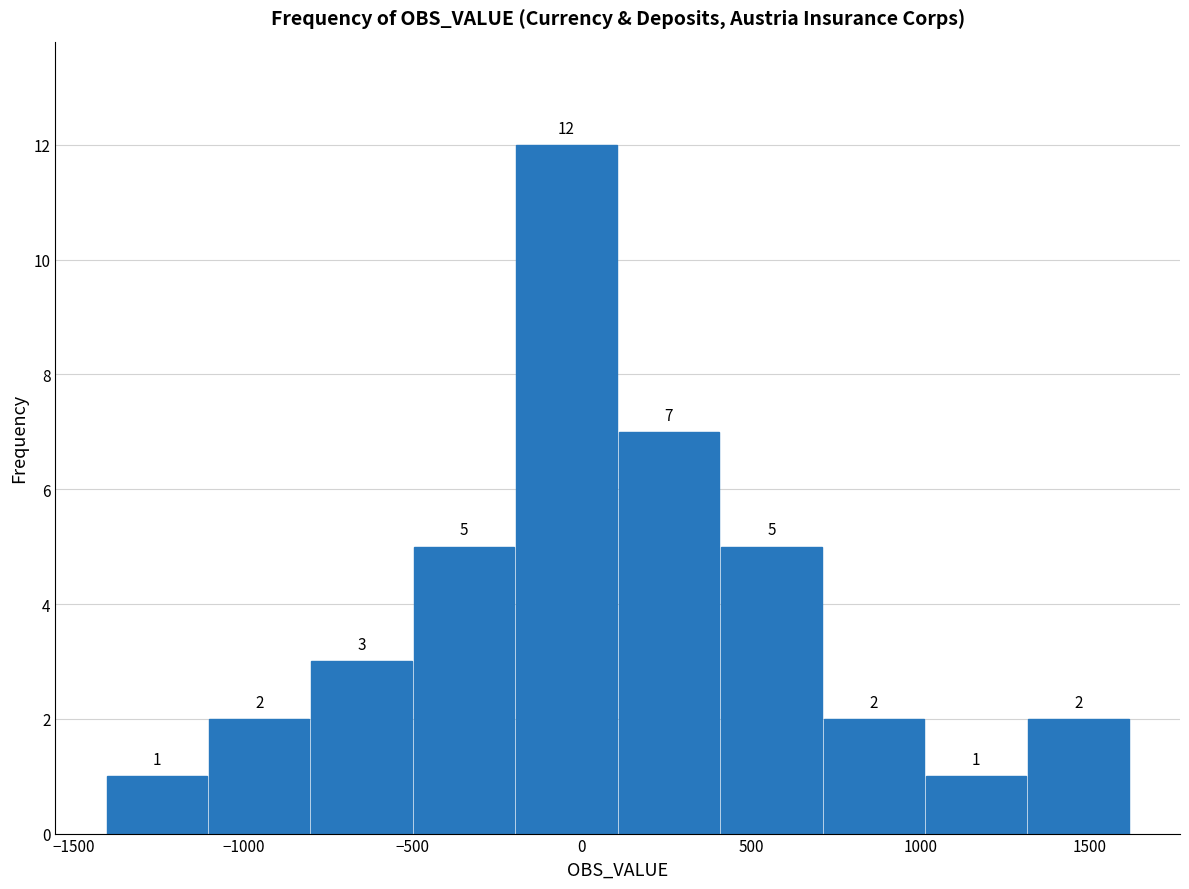

Reading left to right, list every bar in this chart as the range it spans on the x-axis followed by its height. The bar edges are not printed on the chart, so give them approximately, as read against the axis.

-1400 to -1100: 1
-1100 to -800: 2
-800 to -500: 3
-500 to -200: 5
-200 to 100: 12
100 to 400: 7
400 to 700: 5
700 to 1000: 2
1000 to 1300: 1
1300 to 1600: 2